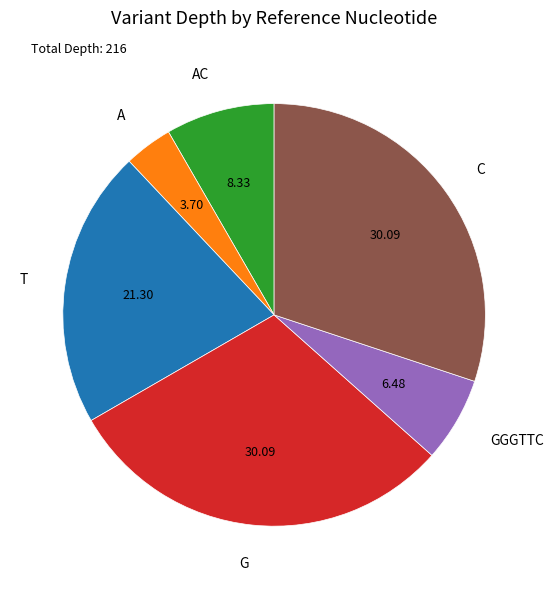

Approximately how many times larger is the value at AC compared to G?

0.3